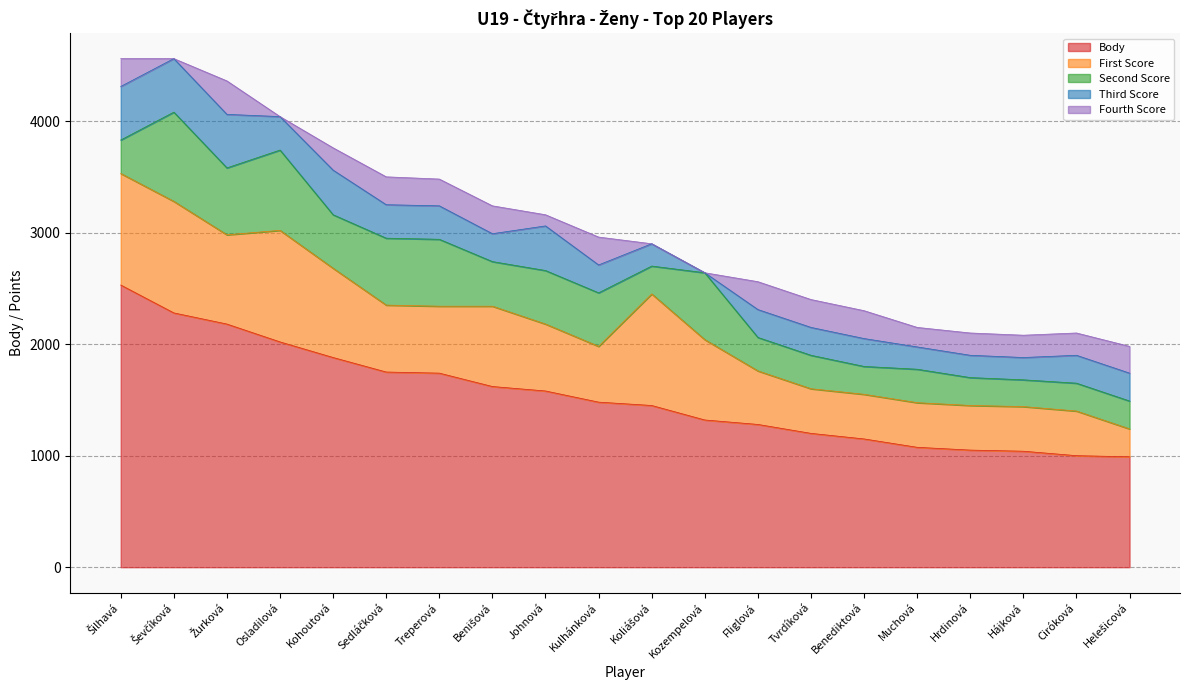

Reading left to right, extract all data points from this chart.

Body: Šilhavá=2530	Ševčíková=2280	Žurková=2180	Osladilová=2020	Kohoutová=1880	Sedláčková=1750	Treperová=1740	Benišová=1620	Johnová=1580	Kulhánková=1480	Koliášová=1450	Kozempelová=1320	Fliglová=1280	Tvrdíková=1200	Benediktová=1150	Muchová=1075	Hrdinová=1050	Hájková=1040	Ciróková=1000	Helešicová=990
First Score: Šilhavá=1000	Ševčíková=1000	Žurková=800	Osladilová=1000	Kohoutová=800	Sedláčková=600	Treperová=600	Benišová=720	Johnová=600	Kulhánková=500	Koliášová=1000	Kozempelová=720	Fliglová=480	Tvrdíková=400	Benediktová=400	Muchová=400	Hrdinová=400	Hájková=400	Ciróková=400	Helešicová=250
Second Score: Šilhavá=300	Ševčíková=800	Žurková=600	Osladilová=720	Kohoutová=480	Sedláčková=600	Treperová=600	Benišová=400	Johnová=480	Kulhánková=480	Koliášová=250	Kozempelová=600	Fliglová=300	Tvrdíková=300	Benediktová=250	Muchová=300	Hrdinová=250	Hájková=240	Ciróková=250	Helešicová=250
Third Score: Šilhavá=480	Ševčíková=480	Žurková=480	Osladilová=300	Kohoutová=400	Sedláčková=300	Treperová=300	Benišová=250	Johnová=400	Kulhánková=250	Koliášová=200	Kozempelová=0	Fliglová=250	Tvrdíková=250	Benediktová=250	Muchová=200	Hrdinová=200	Hájková=200	Ciróková=250	Helešicová=250
Fourth Score: Šilhavá=250	Ševčíková=0	Žurková=300	Osladilová=0	Kohoutová=200	Sedláčková=250	Treperová=240	Benišová=250	Johnová=100	Kulhánková=250	Koliášová=0	Kozempelová=0	Fliglová=250	Tvrdíková=250	Benediktová=250	Muchová=175	Hrdinová=200	Hájková=200	Ciróková=200	Helešicová=240